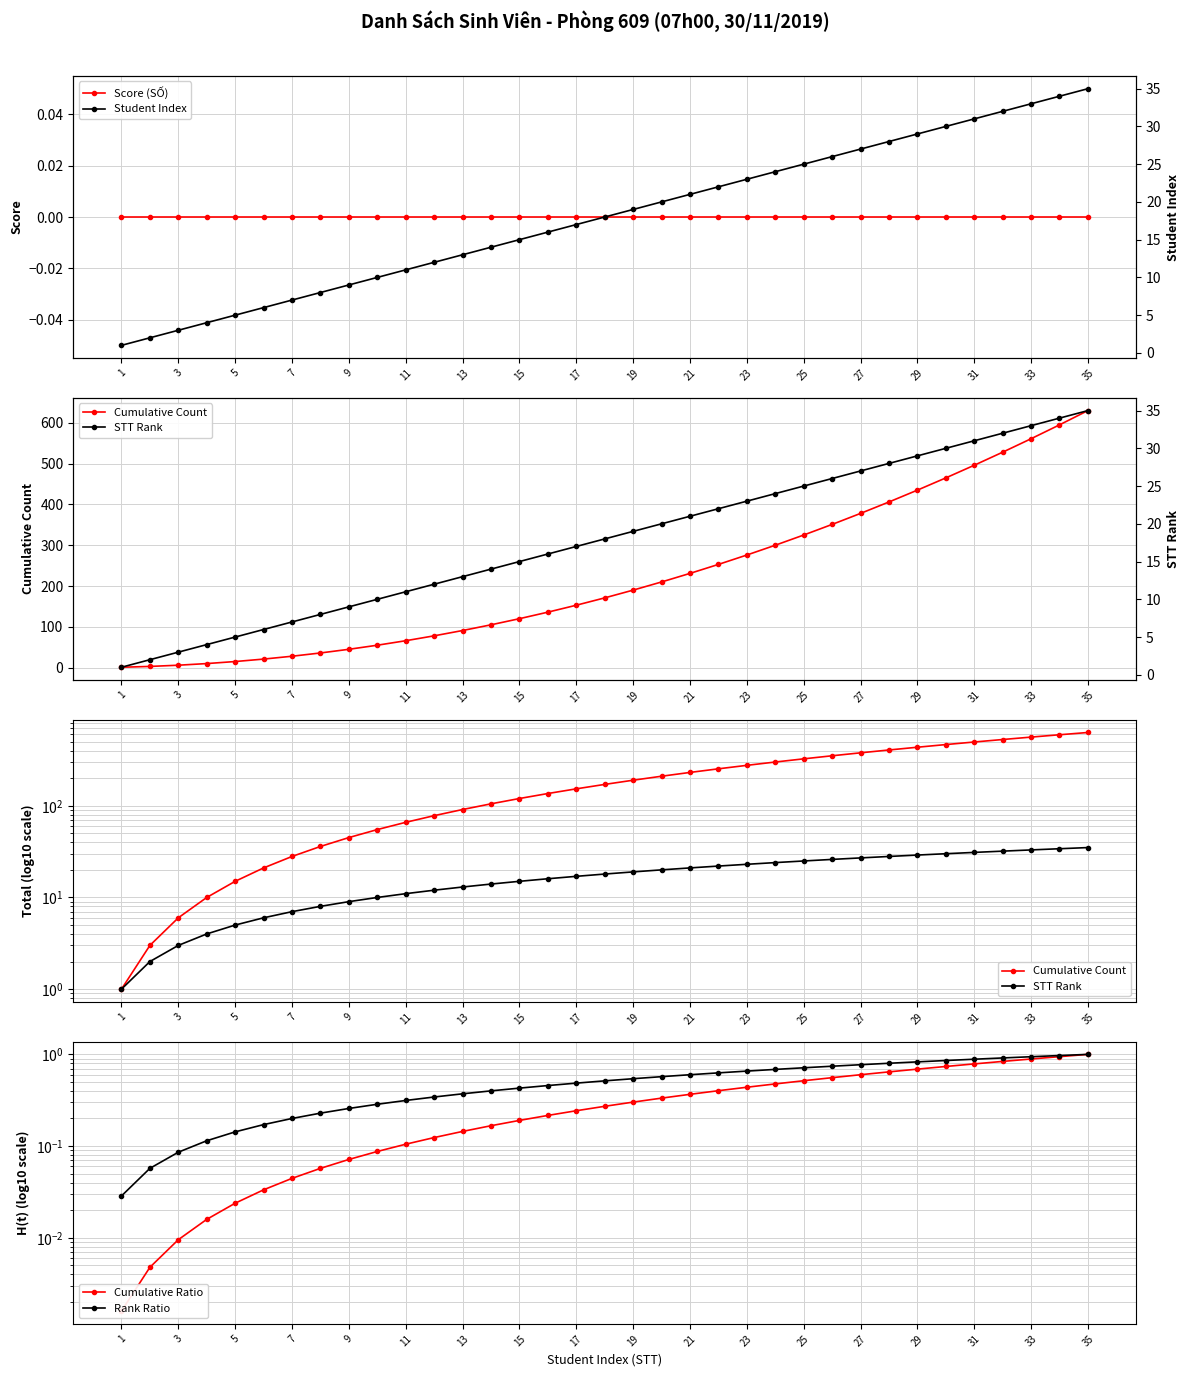

Reading right to left, what are all the values shown in this chart?

Score (SỐ): 0.0	0.0	0.0	0.0	0.0	0.0	0.0	0.0	0.0	0.0	0.0	0.0	0.0	0.0	0.0	0.0	0.0	0.0	0.0	0.0	0.0	0.0	0.0	0.0	0.0	0.0	0.0	0.0	0.0	0.0	0.0	0.0	0.0	0.0	0.0
Cumulative Count: 630.0	595.0	561.0	528.0	496.0	465.0	435.0	406.0	378.0	351.0	325.0	300.0	276.0	253.0	231.0	210.0	190.0	171.0	153.0	136.0	120.0	105.0	91.0	78.0	66.0	55.0	45.0	36.0	28.0	21.0	15.0	10.0	6.0	3.0	1.0
STT Rank: 35.0	34.0	33.0	32.0	31.0	30.0	29.0	28.0	27.0	26.0	25.0	24.0	23.0	22.0	21.0	20.0	19.0	18.0	17.0	16.0	15.0	14.0	13.0	12.0	11.0	10.0	9.0	8.0	7.0	6.0	5.0	4.0	3.0	2.0	1.0
Cumulative Ratio: 1.0	0.9	0.9	0.8	0.8	0.7	0.7	0.6	0.6	0.6	0.5	0.5	0.4	0.4	0.4	0.3	0.3	0.3	0.2	0.2	0.2	0.2	0.1	0.1	0.1	0.1	0.1	0.1	0.0	0.0	0.0	0.0	0.0	0.0	0.0
Rank Ratio: 1.0	1.0	0.9	0.9	0.9	0.9	0.8	0.8	0.8	0.7	0.7	0.7	0.7	0.6	0.6	0.6	0.5	0.5	0.5	0.5	0.4	0.4	0.4	0.3	0.3	0.3	0.3	0.2	0.2	0.2	0.1	0.1	0.1	0.1	0.0
Student Index: 35.0	34.0	33.0	32.0	31.0	30.0	29.0	28.0	27.0	26.0	25.0	24.0	23.0	22.0	21.0	20.0	19.0	18.0	17.0	16.0	15.0	14.0	13.0	12.0	11.0	10.0	9.0	8.0	7.0	6.0	5.0	4.0	3.0	2.0	1.0